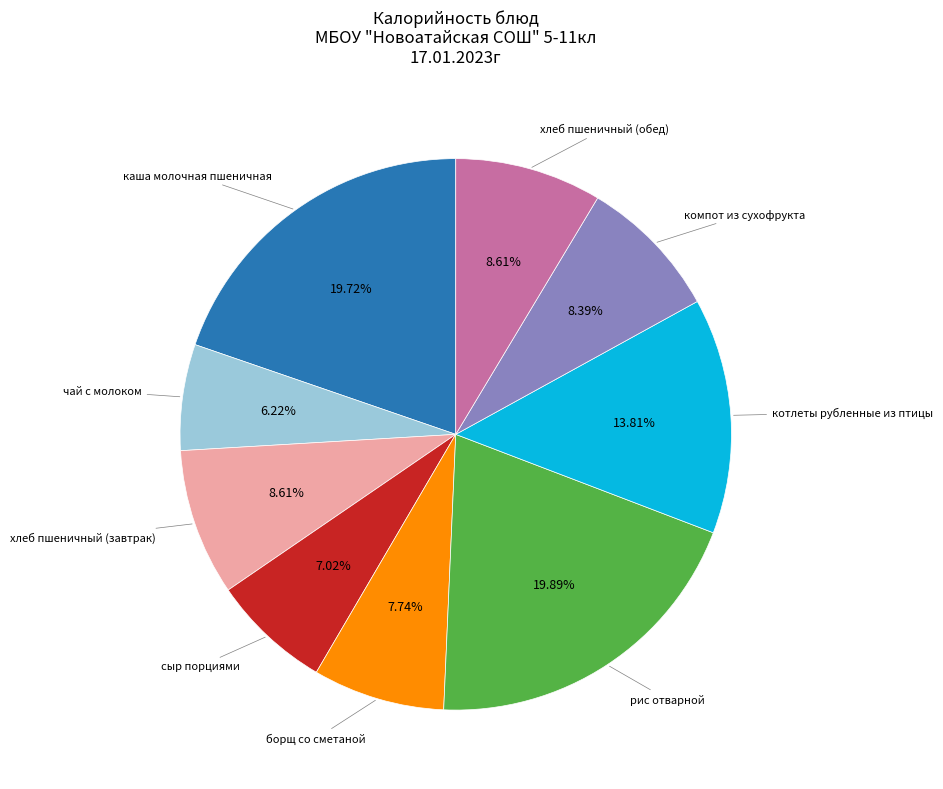

To the nearest percent, what percentage of the pie is котлеты рубленные из птицы?

14%